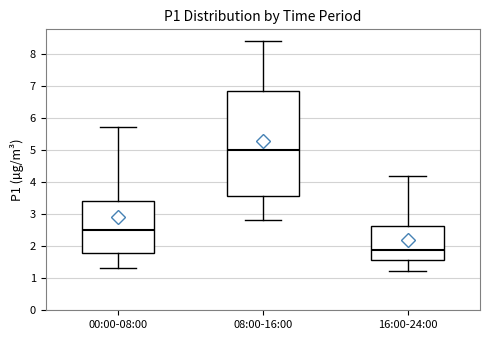

Reading left to right, read every box against the y-axis: the position of its median line, the range the box covers, and the ends of its whiskers. The values are not printed on the chart, so give them approximately, as read against the axis.

00:00-08:00: median 2.5, box 1.8 to 3.4, whiskers 1.3 to 5.7
08:00-16:00: median 5.0, box 3.6 to 6.8, whiskers 2.8 to 8.4
16:00-24:00: median 1.9, box 1.6 to 2.6, whiskers 1.2 to 4.2